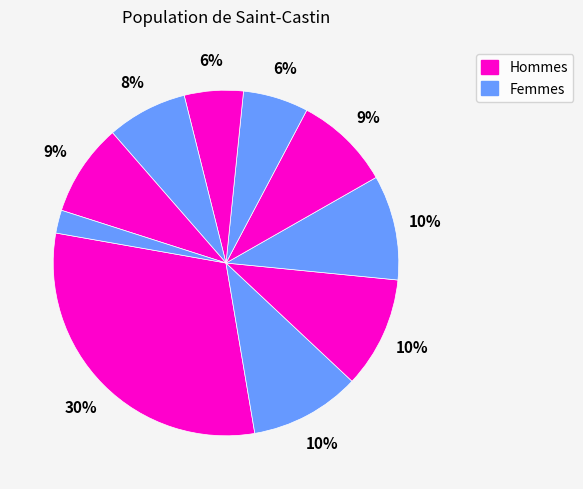

How many segments does this pie chart have?

10